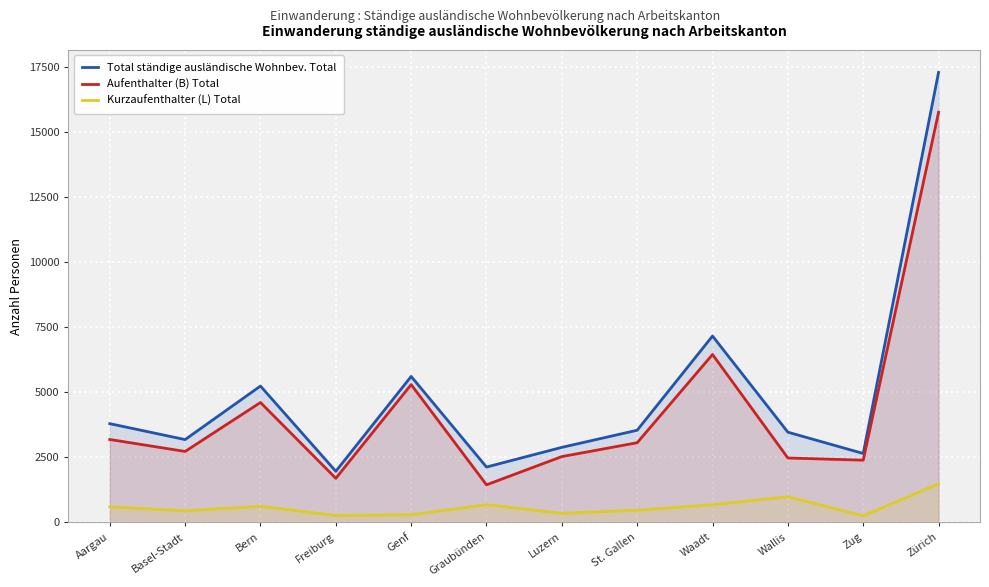

Reading left to right, list all the values displayed in this chart.

Total ständige ausländische Wohnbev. Total: 3798	3186	5243	1968	5612	2131	2887	3545	7165	3470	2652	17294
Aufenthalter (B) Total: 3190	2730	4611	1698	5299	1448	2533	3065	6456	2478	2395	15762
Kurzaufenthalter (L) Total: 605	447	623	267	299	683	351	473	682	990	257	1489